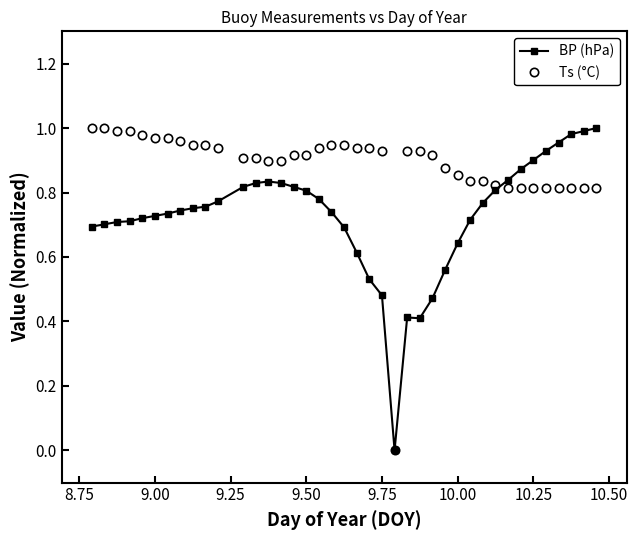

What are all the series names shown in the legend?

BP (hPa), Ts (°C)